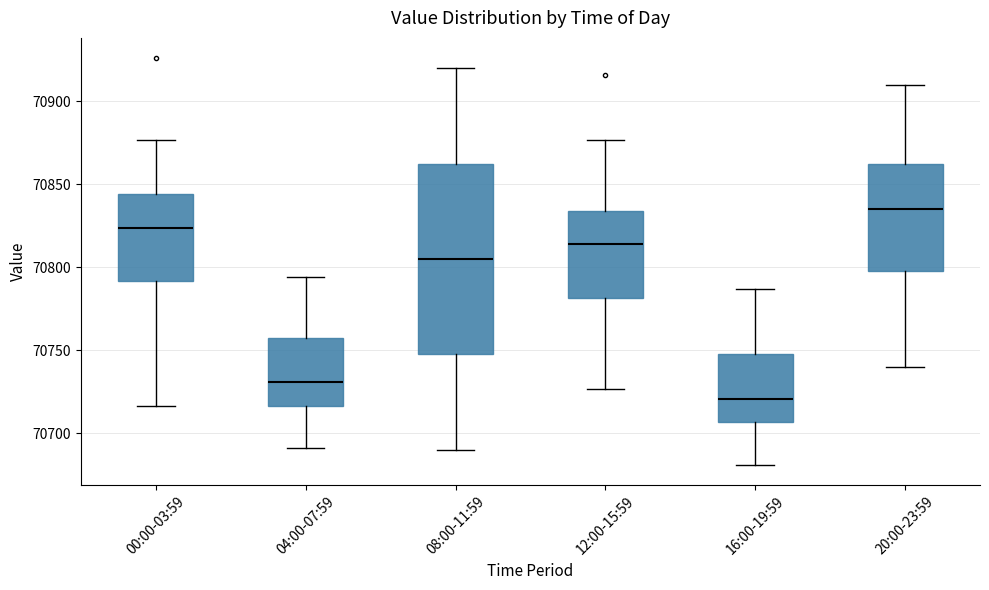

Reading left to right, read every box against the y-axis: the position of its median line, the range the box covers, and the ends of its whiskers. The values are not printed on the chart, so give them approximately, as read against the axis.

00:00-03:59: median 70825, box 70790 to 70845, whiskers 70715 to 70875
04:00-07:59: median 70730, box 70715 to 70755, whiskers 70690 to 70795
08:00-11:59: median 70805, box 70750 to 70865, whiskers 70690 to 70920
12:00-15:59: median 70815, box 70780 to 70835, whiskers 70725 to 70875
16:00-19:59: median 70720, box 70705 to 70745, whiskers 70680 to 70785
20:00-23:59: median 70835, box 70800 to 70865, whiskers 70740 to 70910